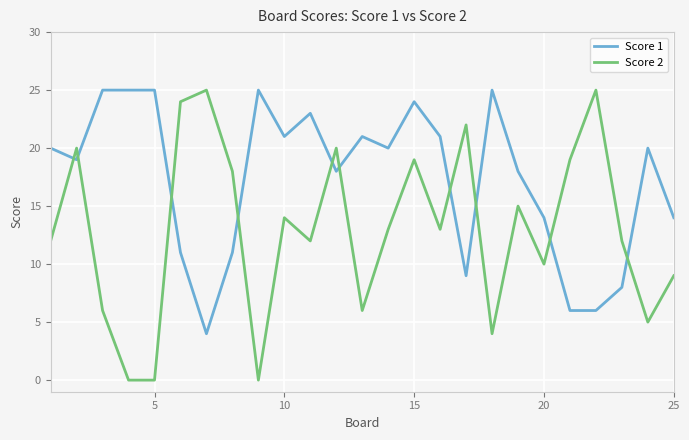

What is the sum of all Score 2 values?

323